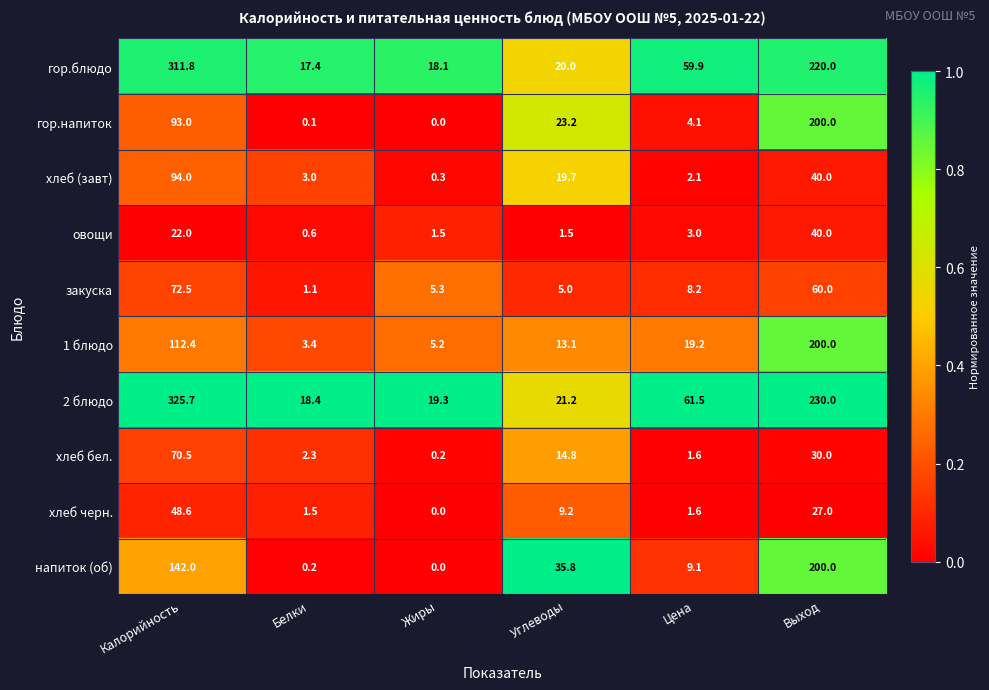

What is the sum of the напиток (об) values at Выход and Углеводы?

235.8